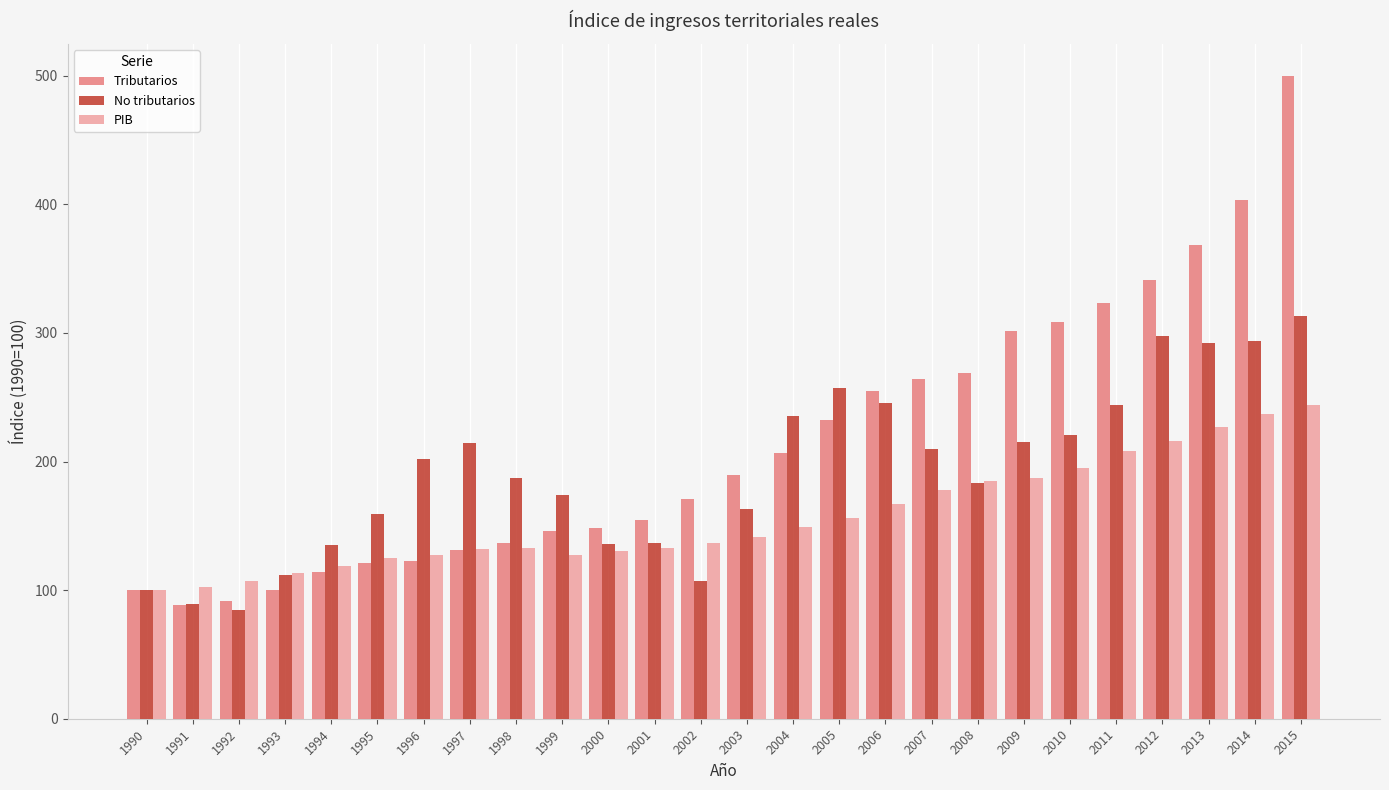

How many bars are there in each group?

3